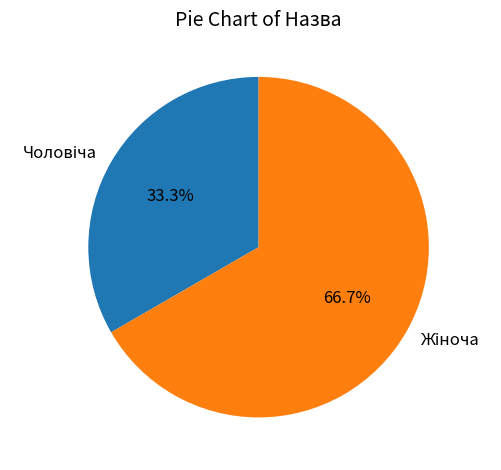

Is there a majority slice in this chart?

Yes